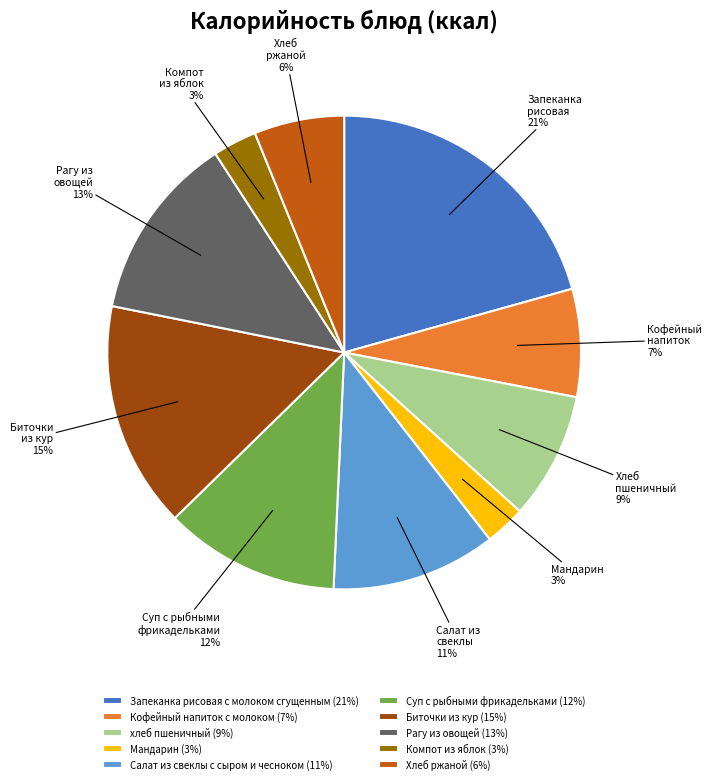

Between Рагу из овощей and Кофейный напиток с молоком, which is larger?

Рагу из овощей